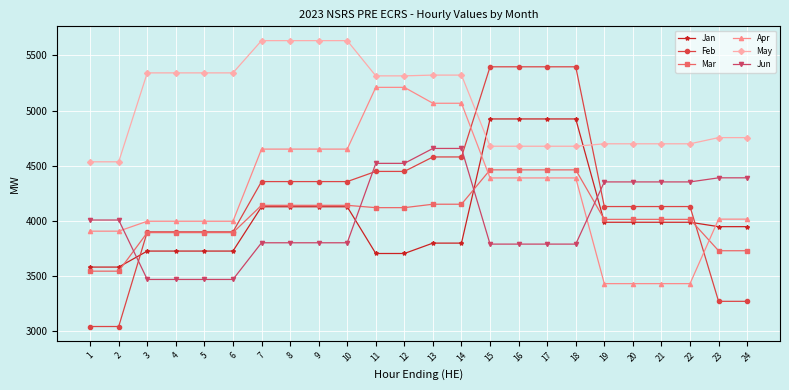

What is the average value of the Jan series?

4048